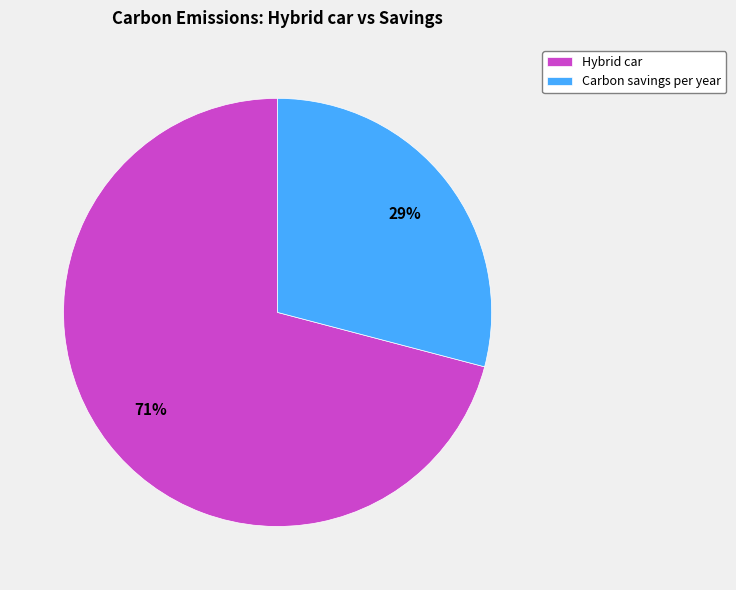

Rank the categories by value from lowest to highest.

Carbon savings per year, Hybrid car